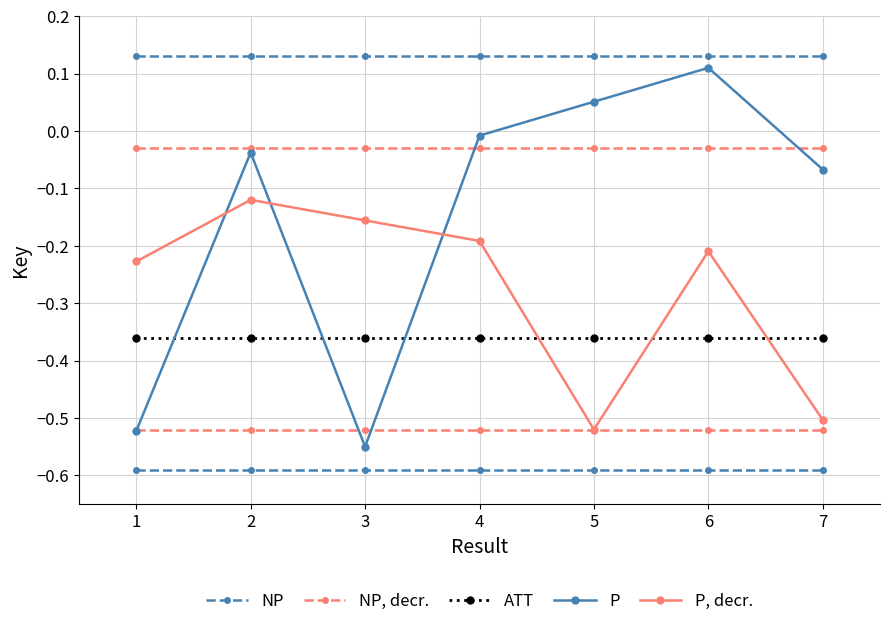

After their last crossing, which series has the higher values: ATT or P, decr.?

ATT